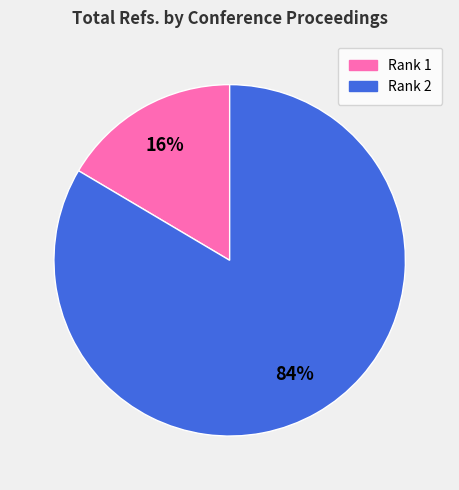

To the nearest percent, what is the combined percentage of Rank 1 and Rank 2?

100%